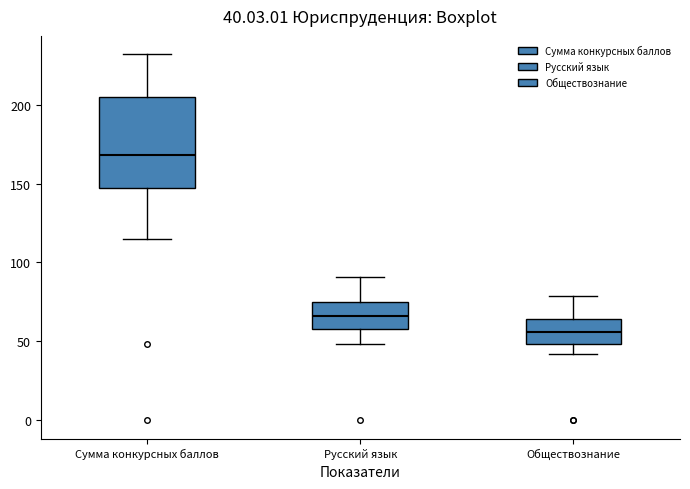

Which box has the lowest median line?

Обществознание